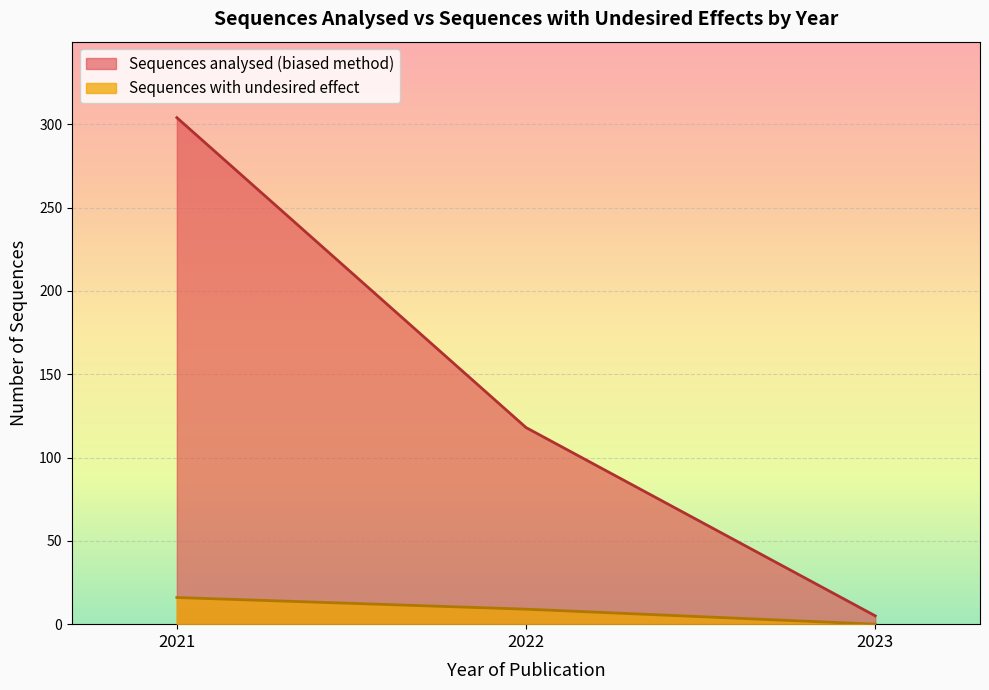

Which series has the largest total across all categories?

Sequences analysed (biased method)